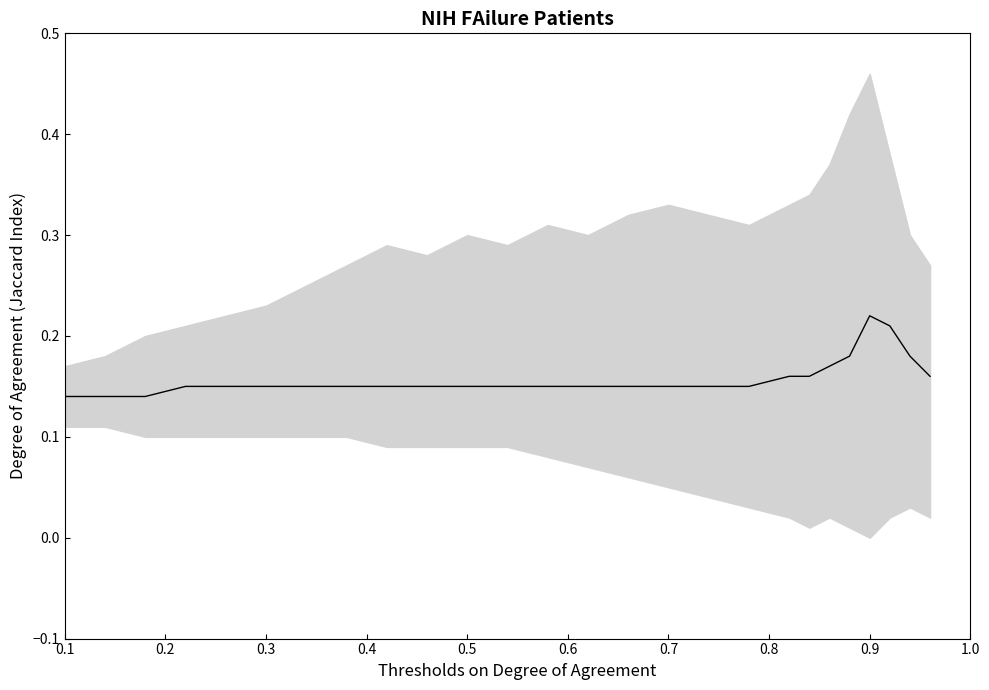

At which label is the value closest to 0?

0.1